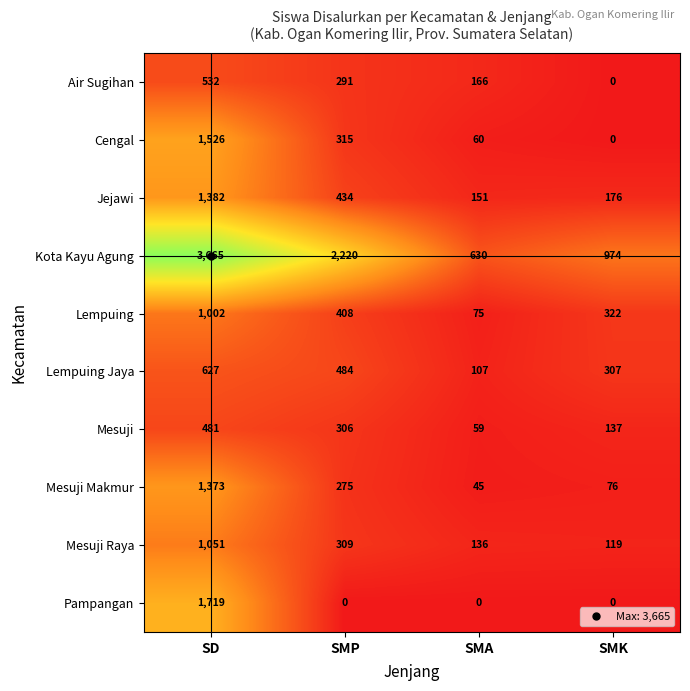

What is the greatest value displayed?

3665